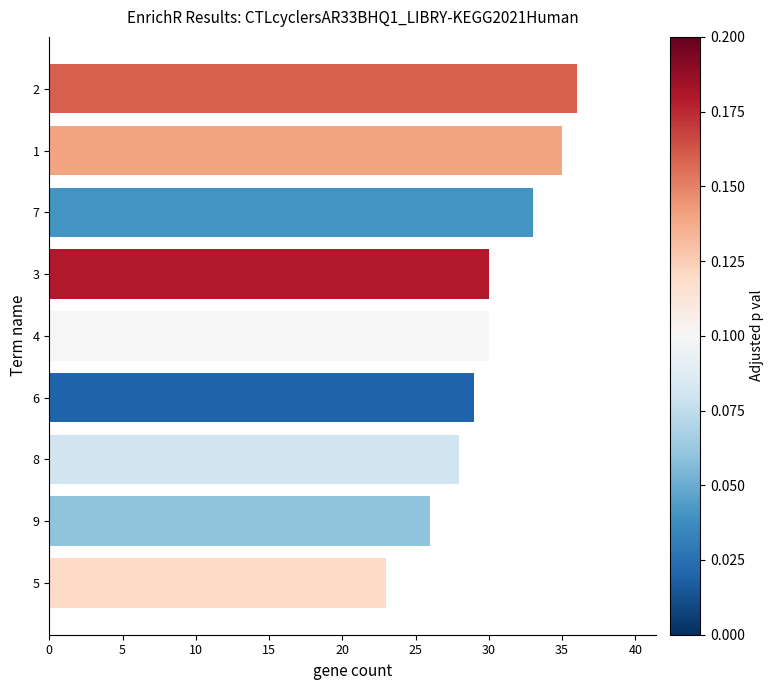

Which label corresponds to the largest value in the chart?

2